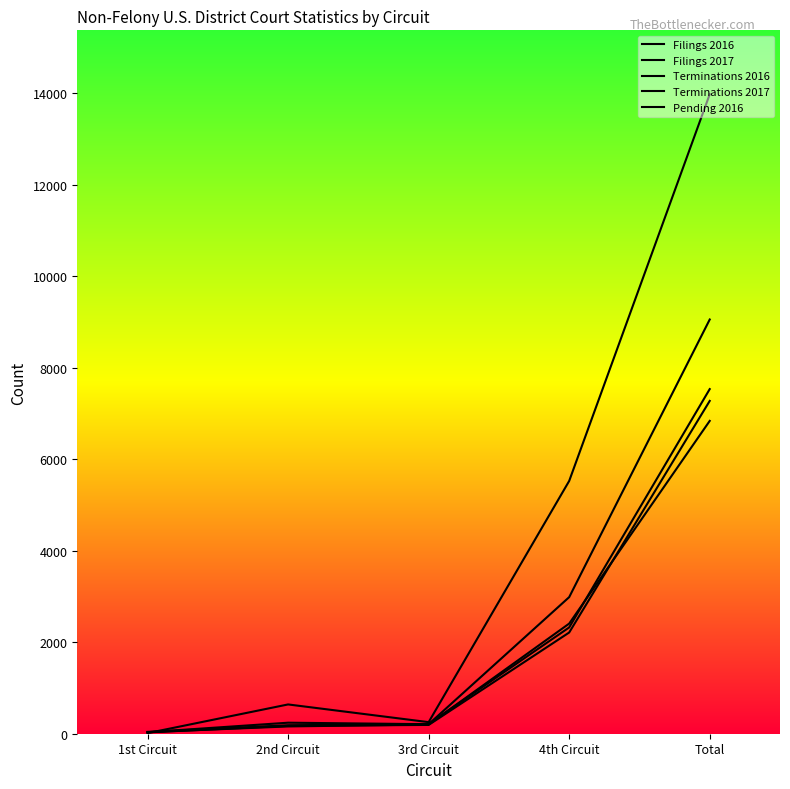

Where does the Terminations 2017 series first go above 211?

4th Circuit